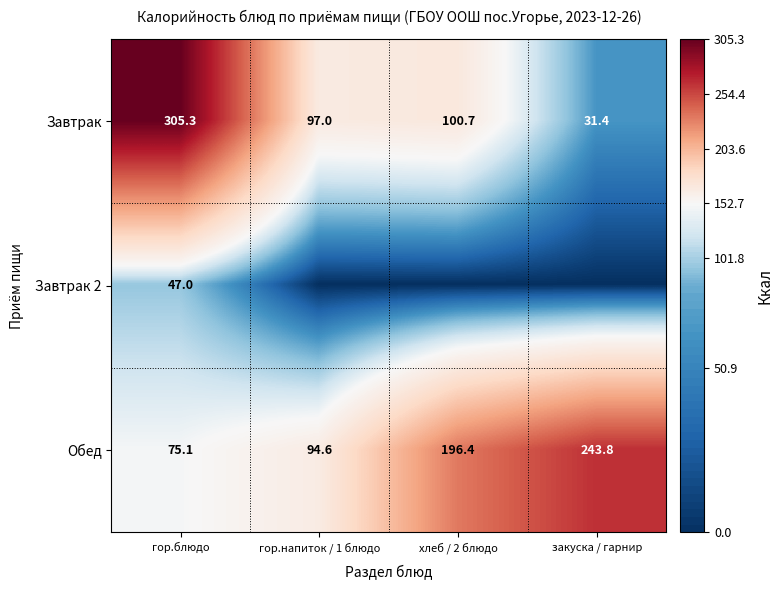

What is the lowest value of the Обед series?

75.1